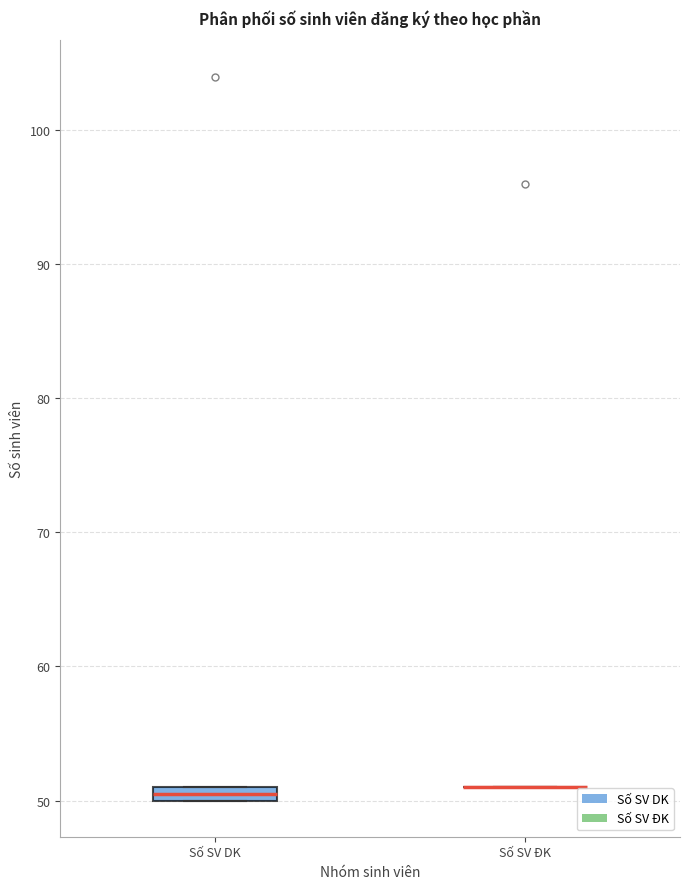

Comparing the boxes themselves (not the whiskers), which one is the tallest?

Số SV DK